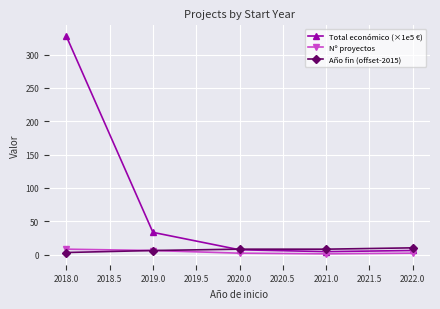

What is the maximum value shown in the chart?

327.5